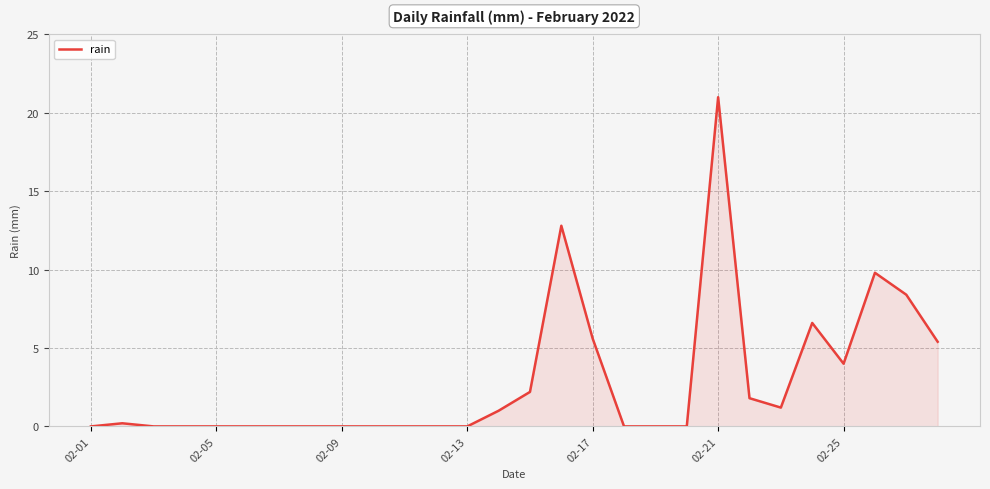

What is the maximum value shown in the chart?

21.0